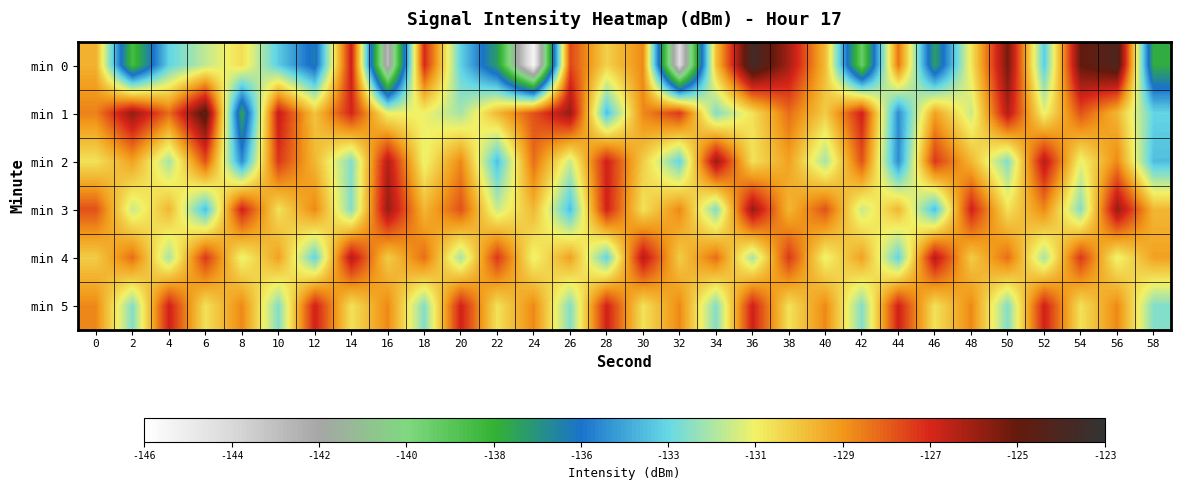

Reading right to left, transcribe all the data shown in this chart.

min 0: 58=-137.4	56=-124.1	54=-125.1	52=-133.7	50=-125.4	48=-131.1	46=-137.0	44=-128.6	42=-139.1	40=-130.1	38=-126.3	36=-123.7	34=-130.2	32=-144.2	30=-129.0	28=-130.6	26=-127.8	24=-145.5	22=-136.9	20=-133.6	18=-127.2	16=-142.8	14=-126.9	12=-135.9	10=-133.7	8=-130.9	6=-132.1	4=-133.5	2=-138.2	0=-129.8
min 1: 58=-133.5	56=-130.0	54=-128.0	52=-131.5	50=-126.5	48=-132.0	46=-129.5	44=-135.0	42=-127.0	40=-130.5	38=-128.5	36=-131.0	34=-133.0	32=-127.5	30=-129.0	28=-134.0	26=-126.0	24=-128.0	22=-130.0	20=-132.5	18=-131.4	16=-131.4	14=-127.1	12=-130.3	10=-126.8	8=-137.2	6=-124.5	4=-128.5	2=-125.9	0=-128.9
min 2: 58=-134.0	56=-129.0	54=-131.5	52=-126.5	50=-133.0	48=-130.0	46=-127.5	44=-135.0	42=-128.0	40=-132.5	38=-129.5	36=-131.0	34=-126.0	32=-133.5	30=-130.5	28=-127.0	26=-132.0	24=-128.5	22=-134.0	20=-129.0	18=-131.5	16=-126.5	14=-133.0	12=-130.0	10=-127.5	8=-135.0	6=-128.0	4=-132.5	2=-129.5	0=-131.0
min 3: 58=-130.0	56=-126.0	54=-133.0	52=-129.0	50=-131.0	48=-127.0	46=-134.0	44=-130.0	42=-132.0	40=-128.0	38=-130.0	36=-126.0	34=-133.0	32=-129.0	30=-131.0	28=-127.0	26=-134.0	24=-130.0	22=-132.0	20=-128.0	18=-130.0	16=-126.0	14=-133.0	12=-129.0	10=-131.0	8=-127.0	6=-134.0	4=-130.0	2=-132.0	0=-128.0
min 4: 58=-129.5	56=-131.5	54=-127.5	52=-132.5	50=-128.5	48=-130.5	46=-126.5	44=-133.5	42=-129.5	40=-131.5	38=-127.5	36=-132.5	34=-128.5	32=-130.5	30=-126.5	28=-133.5	26=-129.5	24=-131.5	22=-127.5	20=-132.5	18=-128.5	16=-130.5	14=-126.5	12=-133.5	10=-129.5	8=-131.5	6=-127.5	4=-132.5	2=-128.5	0=-130.5
min 5: 58=-133.0	56=-129.0	54=-131.0	52=-127.0	50=-133.0	48=-129.0	46=-131.0	44=-127.0	42=-133.0	40=-129.0	38=-131.0	36=-127.0	34=-133.0	32=-129.0	30=-131.0	28=-127.0	26=-133.0	24=-129.0	22=-131.0	20=-127.0	18=-133.0	16=-129.0	14=-131.0	12=-127.0	10=-133.0	8=-129.0	6=-131.0	4=-127.0	2=-133.0	0=-129.0